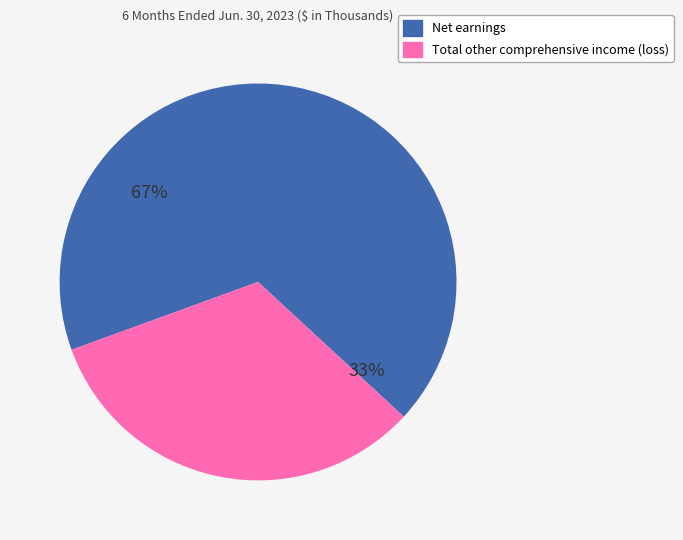

To the nearest percent, what percentage of the pie is Net earnings?

67%